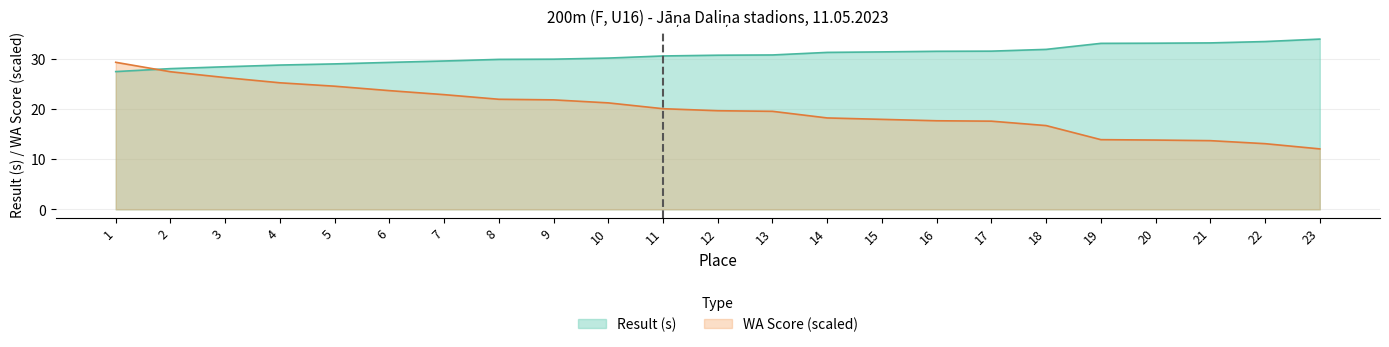

What is the minimum value shown in the chart?

12.0